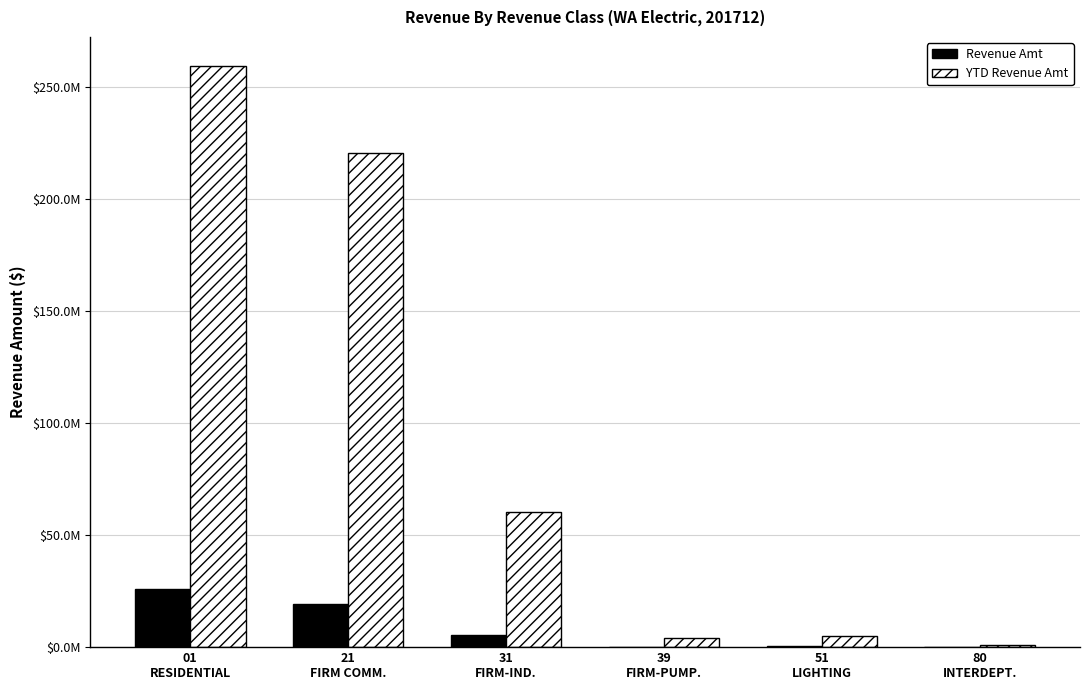

List the series in order of their peak value, highest first.

YTD Revenue Amt, Revenue Amt